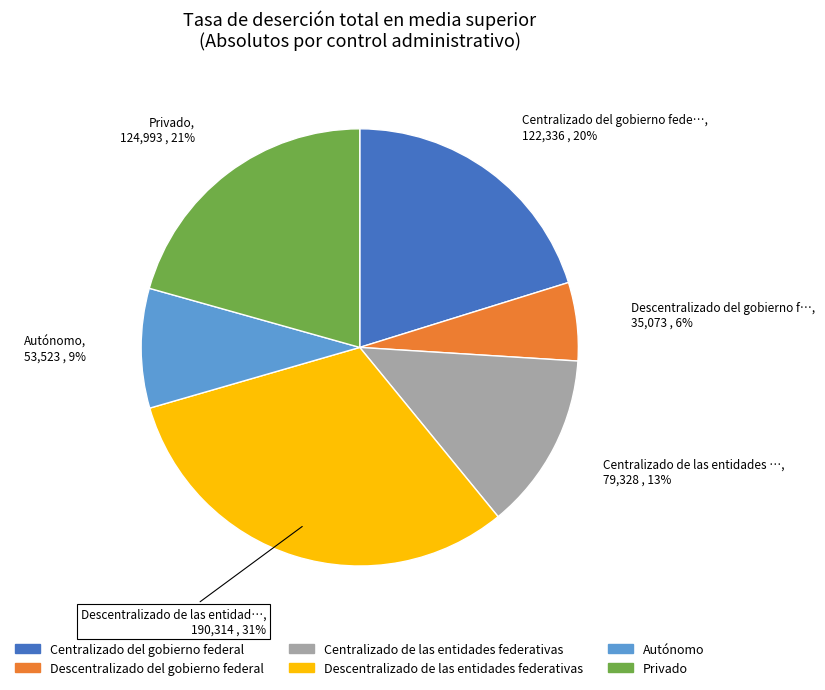

Is it true that Centralizado de las entidades federativas is 13% of the pie?

True